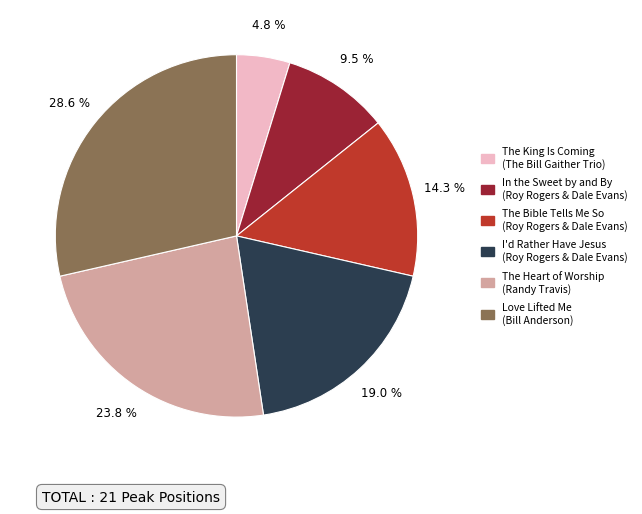

Between The King Is Coming and In the Sweet by and By, which is larger?

In the Sweet by and By